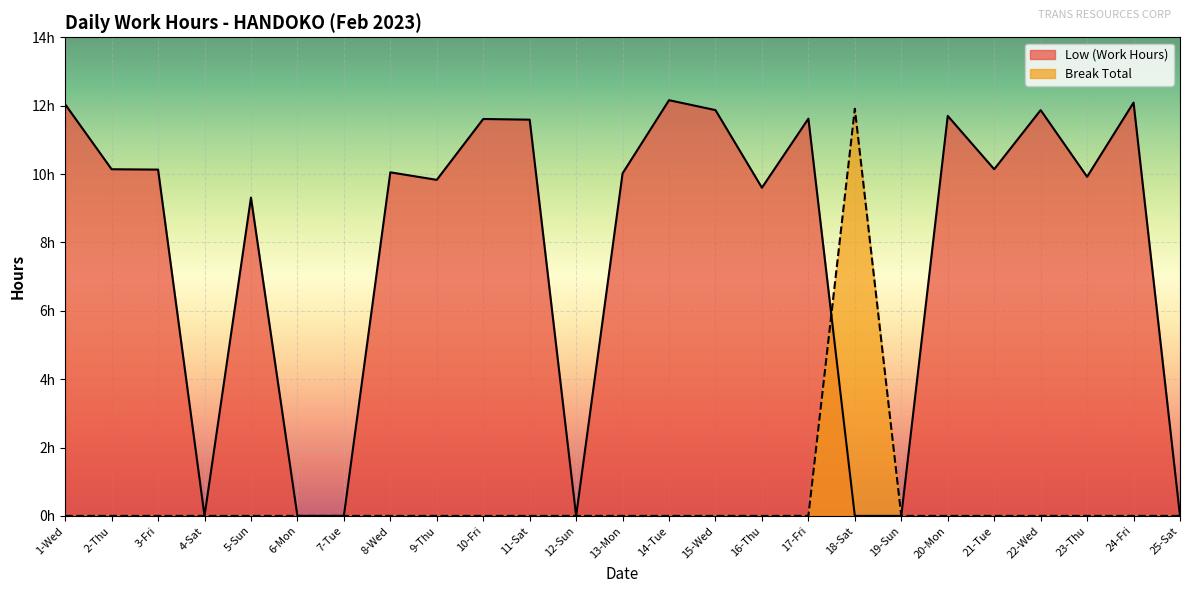

How many values in Low (Work Hours) are above zero?

18